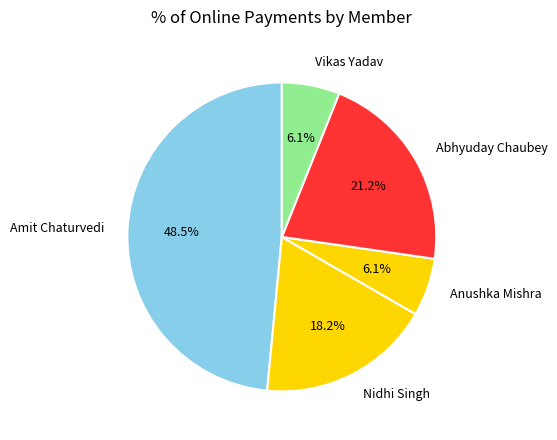

Count the number of slices in the pie.

5